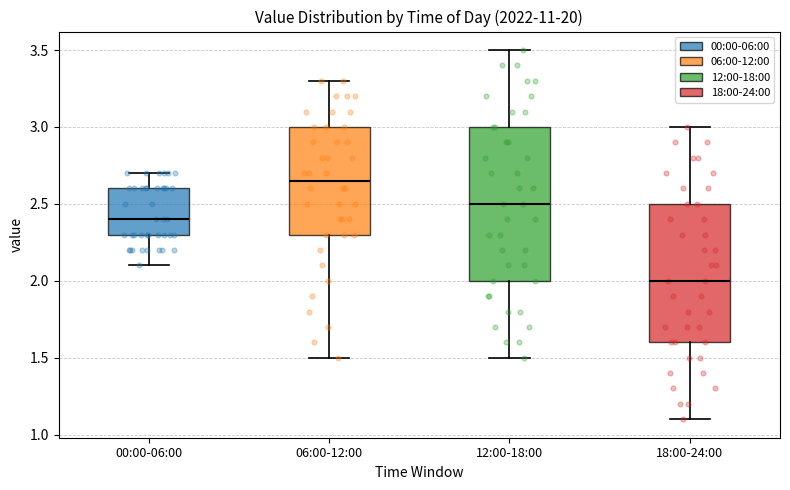

Reading left to right, transcribe this box plot: for each box, give where its median line is, the range the box spans, and where its two whiskers end, as read against the y-axis. The values are not printed on the chart, so give them approximately, as read against the axis.

00:00-06:00: median 2.40, box 2.30 to 2.60, whiskers 2.10 to 2.70
06:00-12:00: median 2.65, box 2.30 to 3.00, whiskers 1.50 to 3.30
12:00-18:00: median 2.50, box 2.00 to 3.00, whiskers 1.50 to 3.50
18:00-24:00: median 2.00, box 1.60 to 2.50, whiskers 1.10 to 3.00